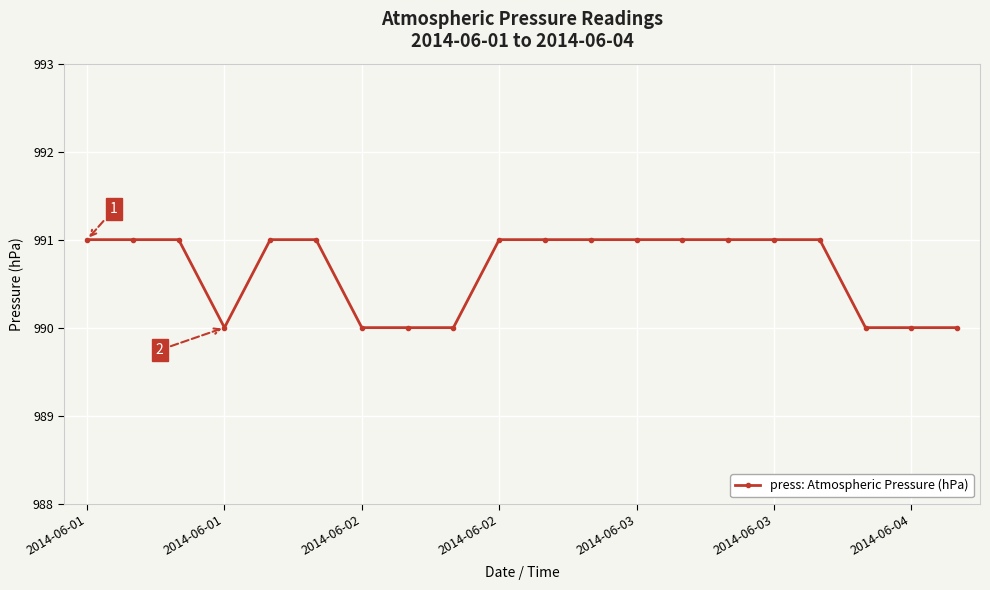

What is the value of the 1st point from the left?

991